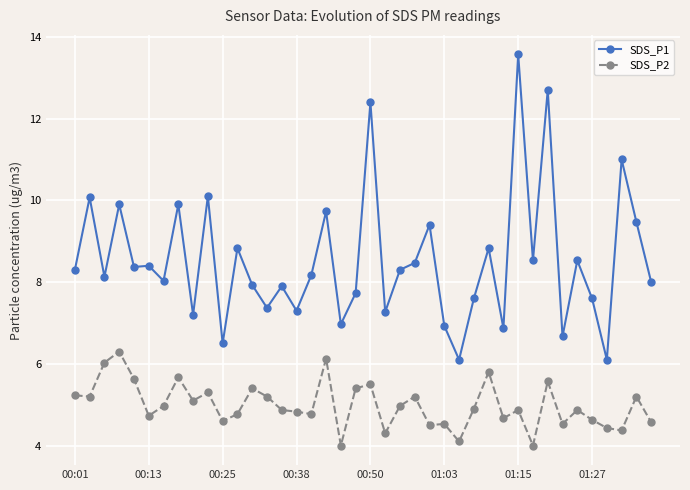

List the series in order of their overall mean, highest first.

SDS_P1, SDS_P2